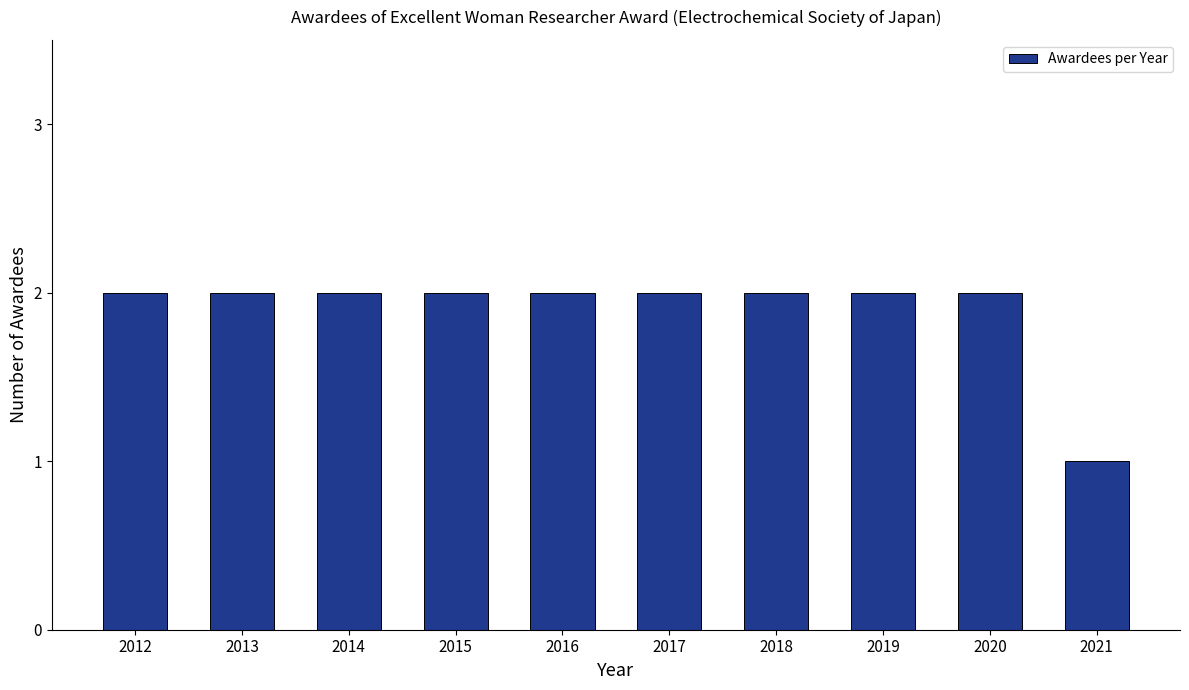

Reading left to right, list all the values displayed in this chart.

2012=2	2013=2	2014=2	2015=2	2016=2	2017=2	2018=2	2019=2	2020=2	2021=1